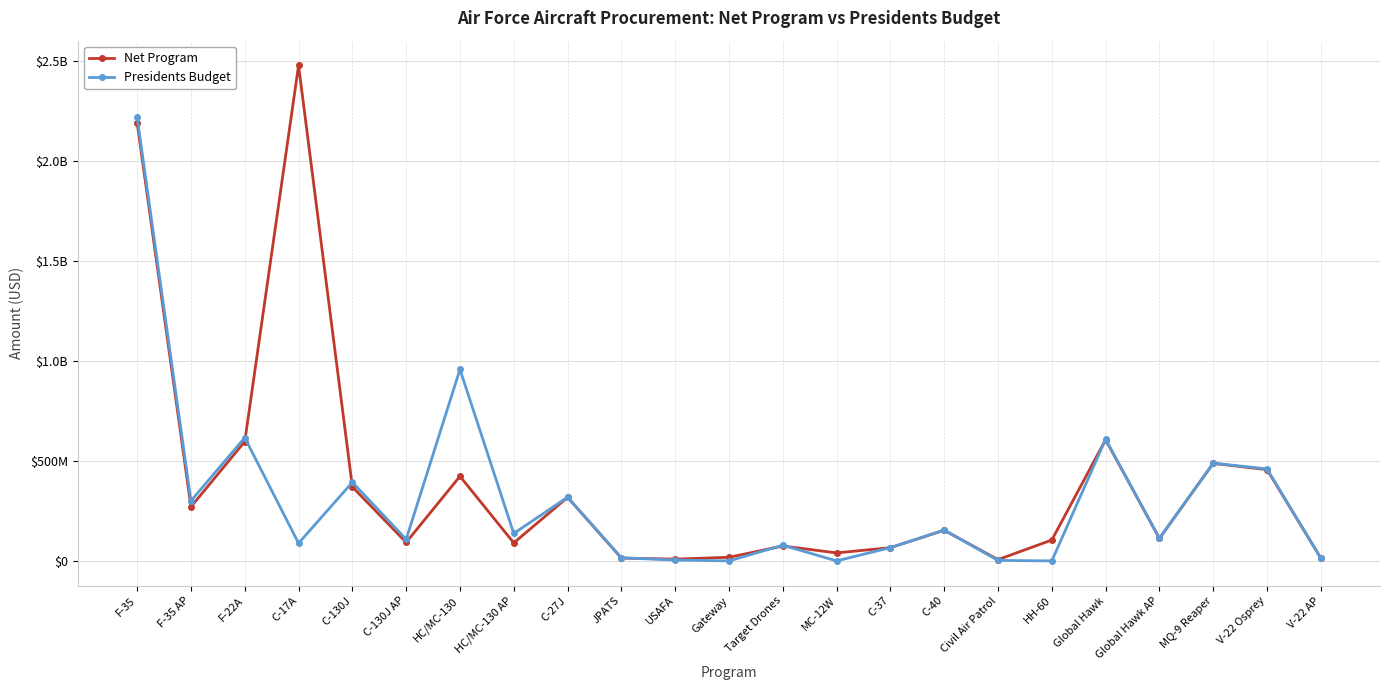

Where is the first local minimum for Net Program?

F-35 AP